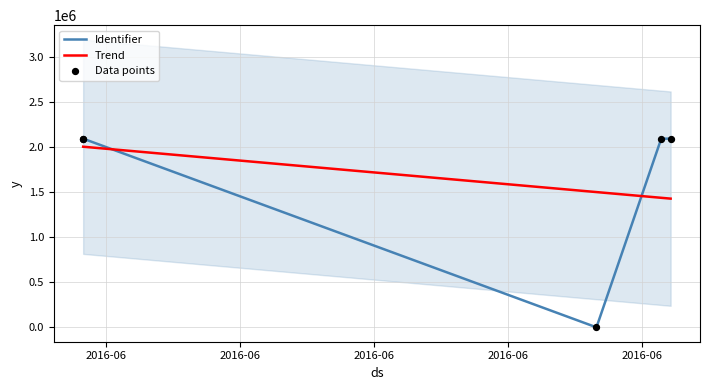

Which series has the largest total across all categories?

Identifier